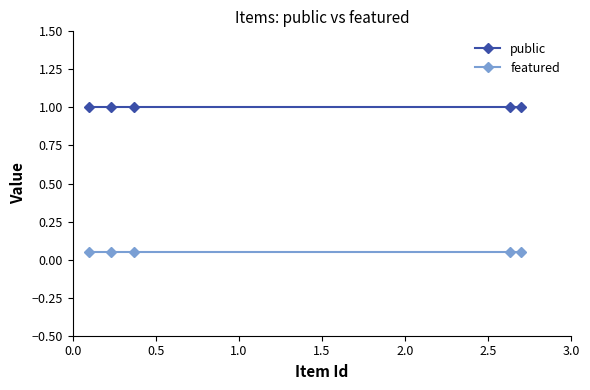

True or false: public and featured intersect in this chart.

False